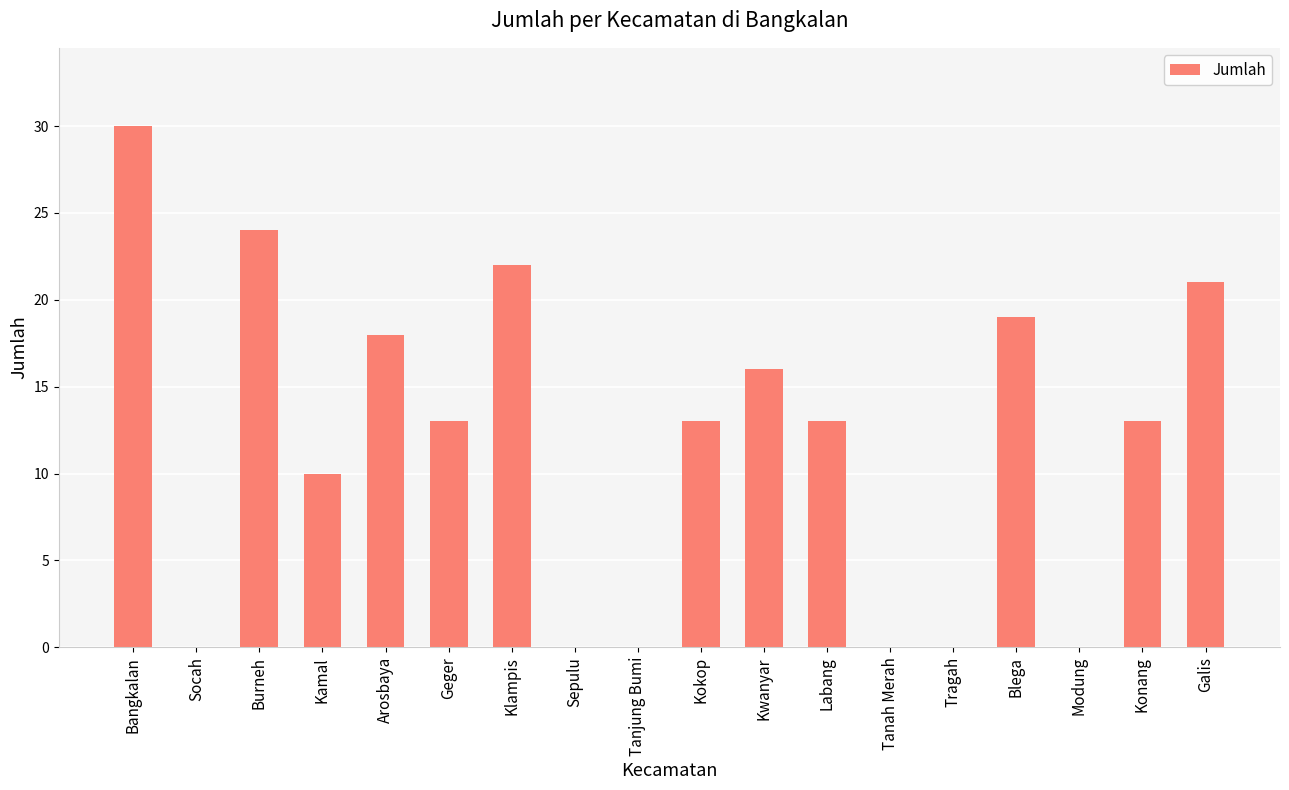

What is the greatest value displayed?

30